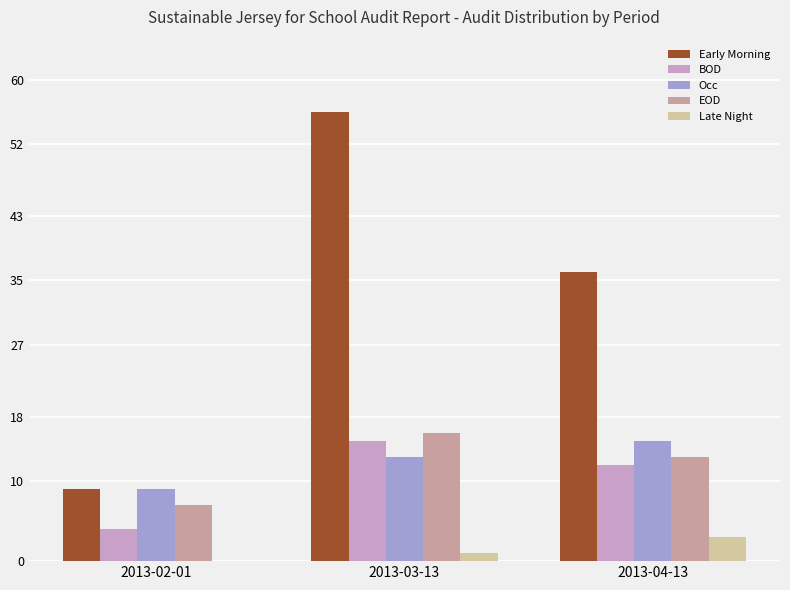

What value does the Occ series have at 2013-04-13?

15